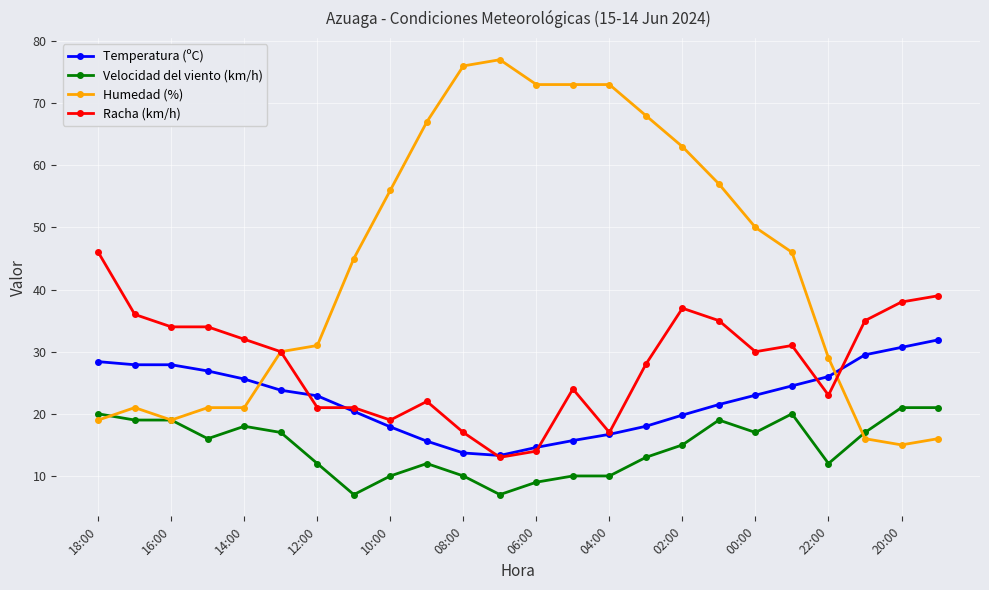

Which series has the largest total across all categories?

Humedad (%)